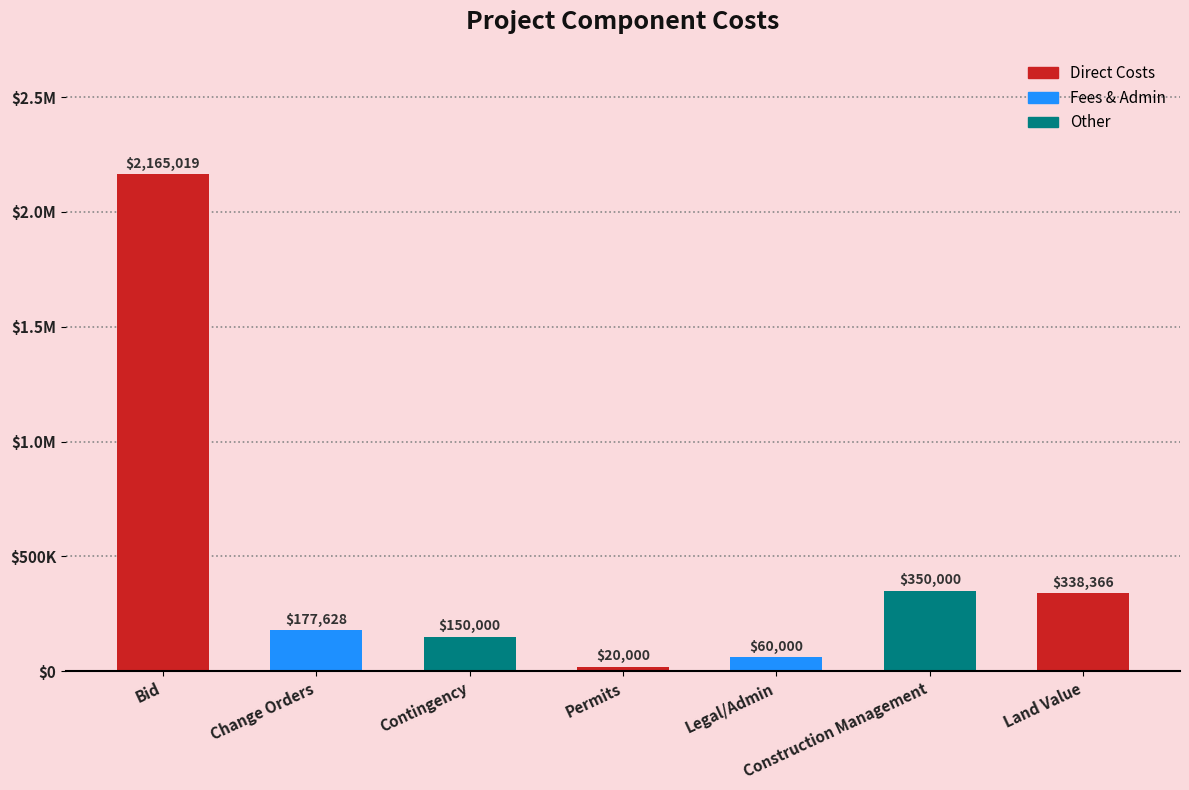

Reading left to right, list all the values displayed in this chart.

2165019	177628	150000	20000	60000	350000	338366